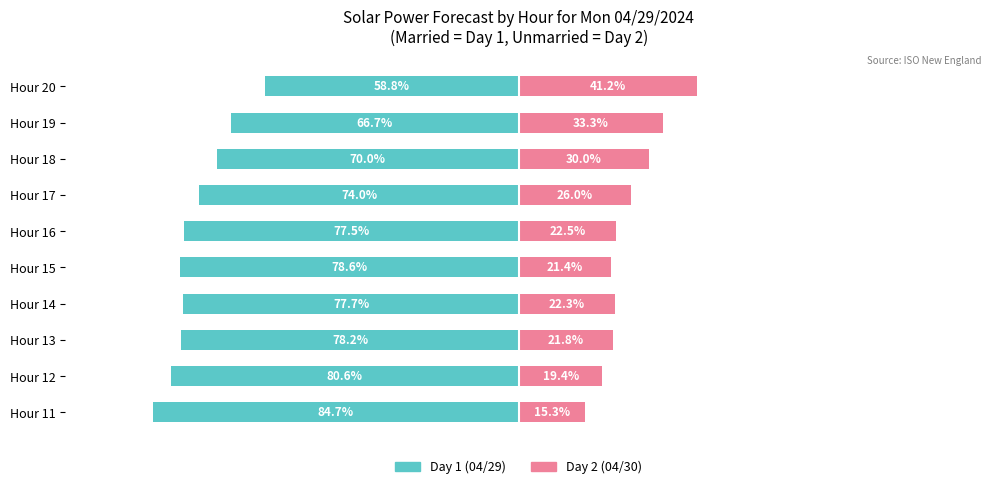

Rank the categories by Unmarried value from highest to lowest.

Hour 20, Hour 19, Hour 18, Hour 17, Hour 16, Hour 14, Hour 13, Hour 15, Hour 12, Hour 11